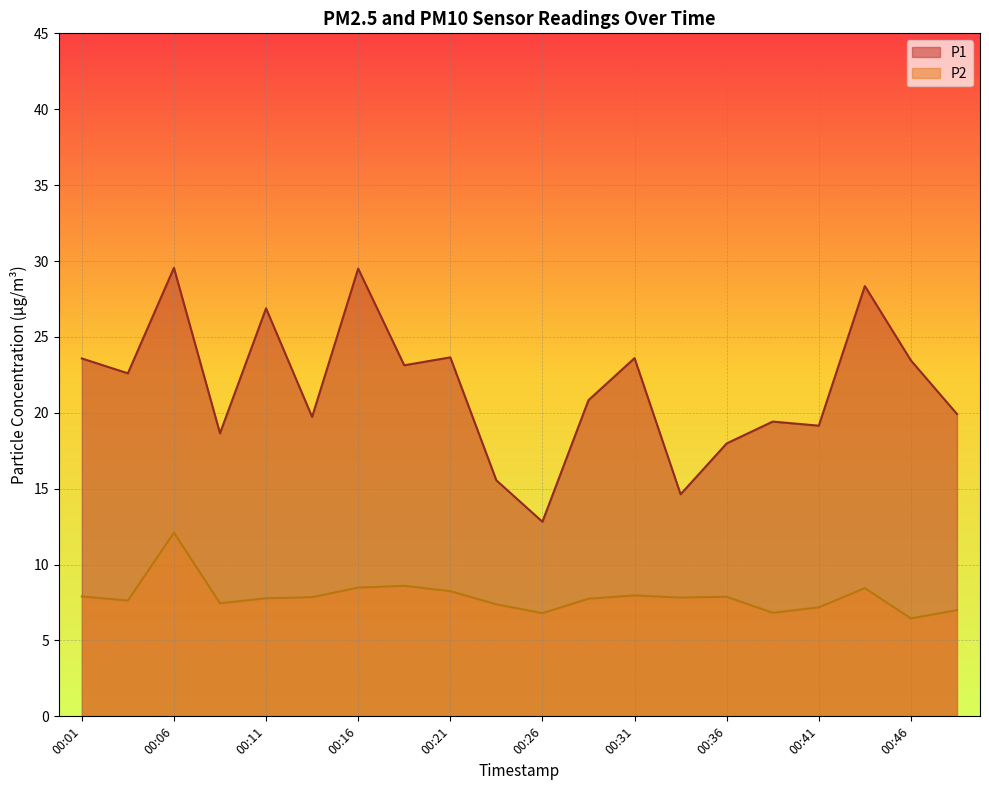

Where is the first local minimum for P1?

00:03